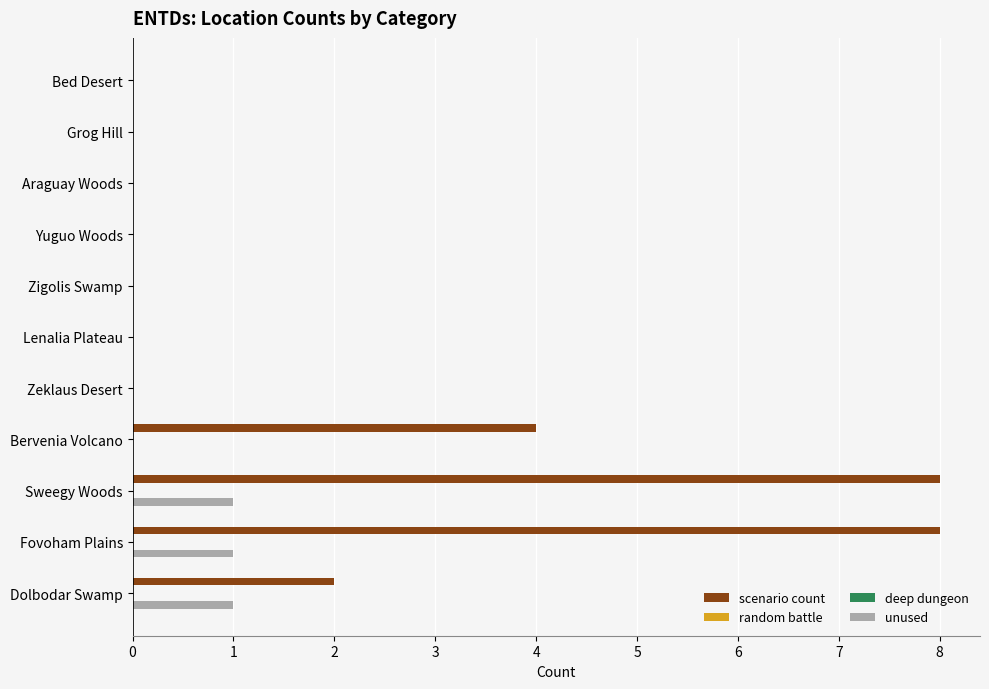

Reading left to right, list all the values displayed in this chart.

scenario count: 2.0	8.0	8.0	4.0	0.0	0.0	0.0	0.0	0.0	0.0	0.0
random battle: 0.1	0.1	0.1	0.1	0.1	0.1	0.1	0.1	0.1	0.1	0.1
deep dungeon: 0.1	0.1	0.1	0.1	0.1	0.1	0.1	0.1	0.1	0.1	0.1
unused: 1.0	1.0	1.0	0.0	0.0	0.0	0.0	0.0	0.0	0.0	0.0